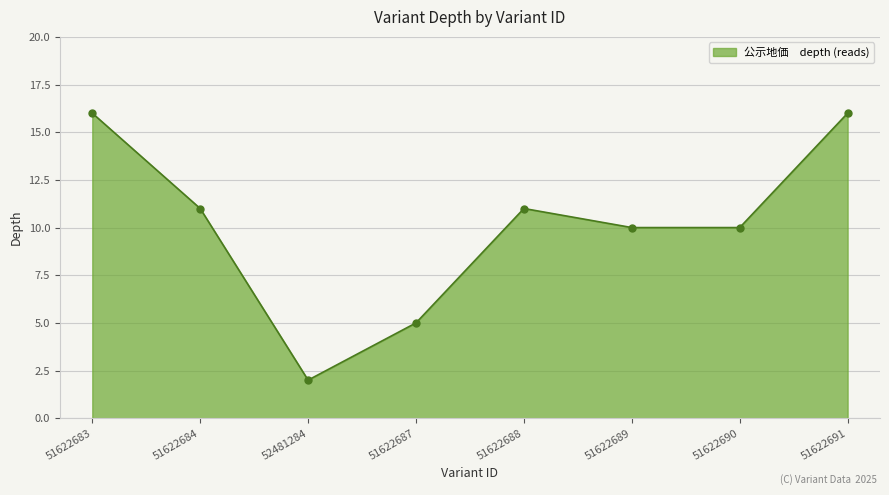

Which label corresponds to the smallest value in the chart?

52481284